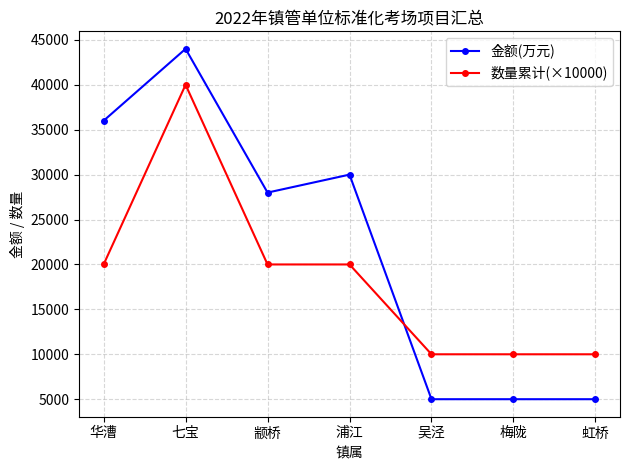

Where is 金额(万元) nearest to the value 24500?

颛桥